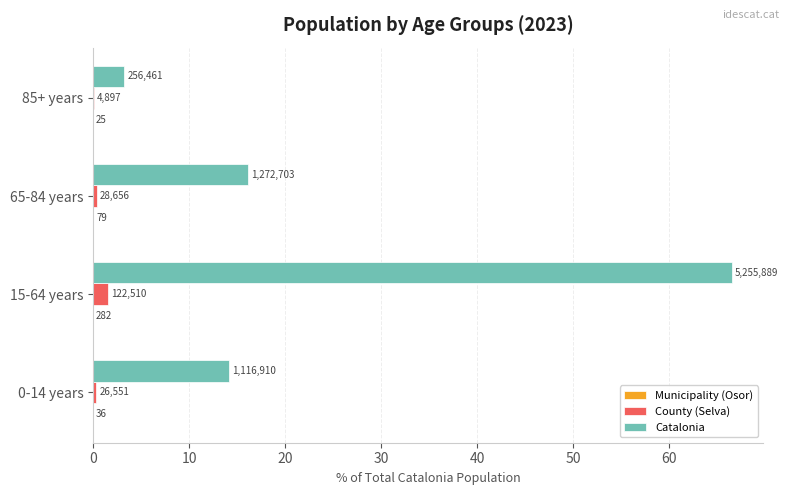

Rank the series by their maximum value, from lowest to highest.

Municipality (Osor), County (Selva), Catalonia